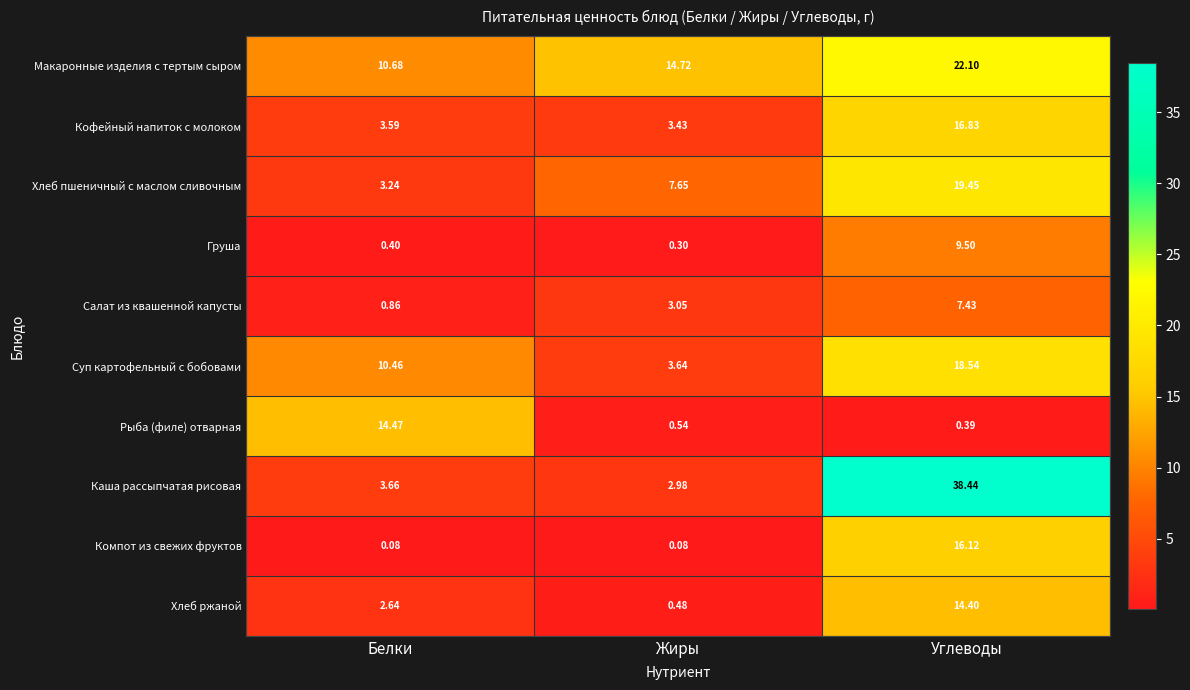

Which category has the lowest value in the Хлеб пшеничный с маслом сливочным series?

Белки